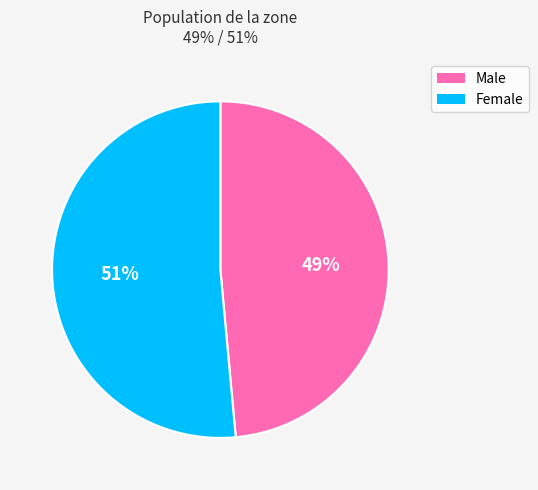

To the nearest percent, what percentage of the pie is Female?

51%